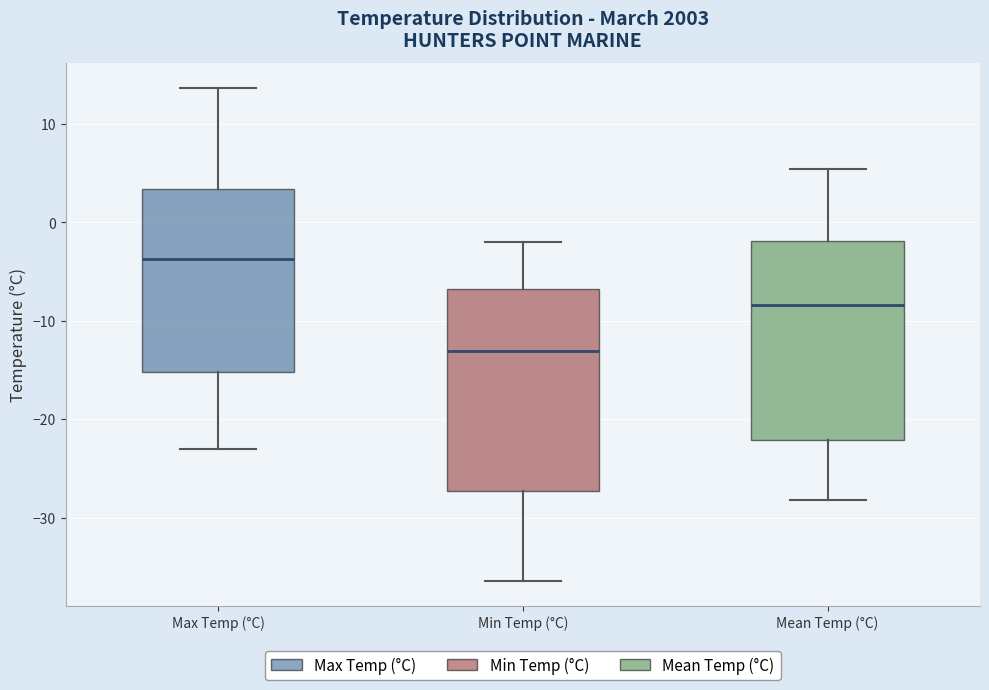

Which box has the lowest median line?

Min Temp (°C)